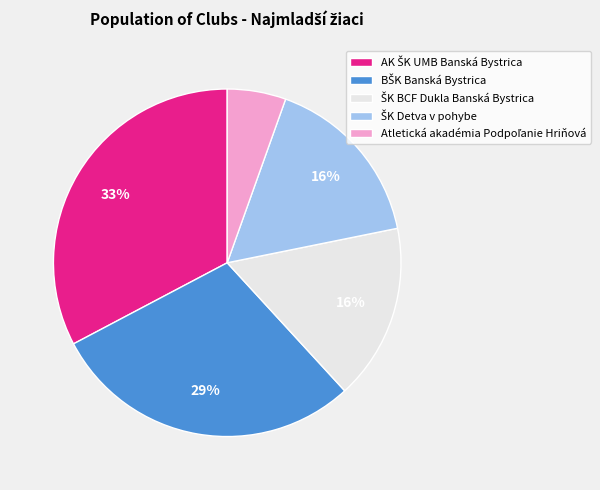

To the nearest percent, what is the average slice percentage?

20%